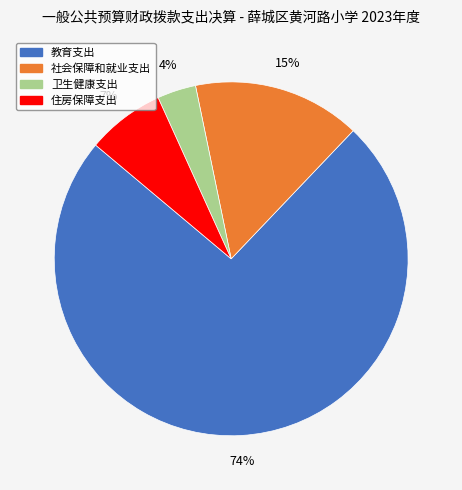

Which slice is the largest?

教育支出